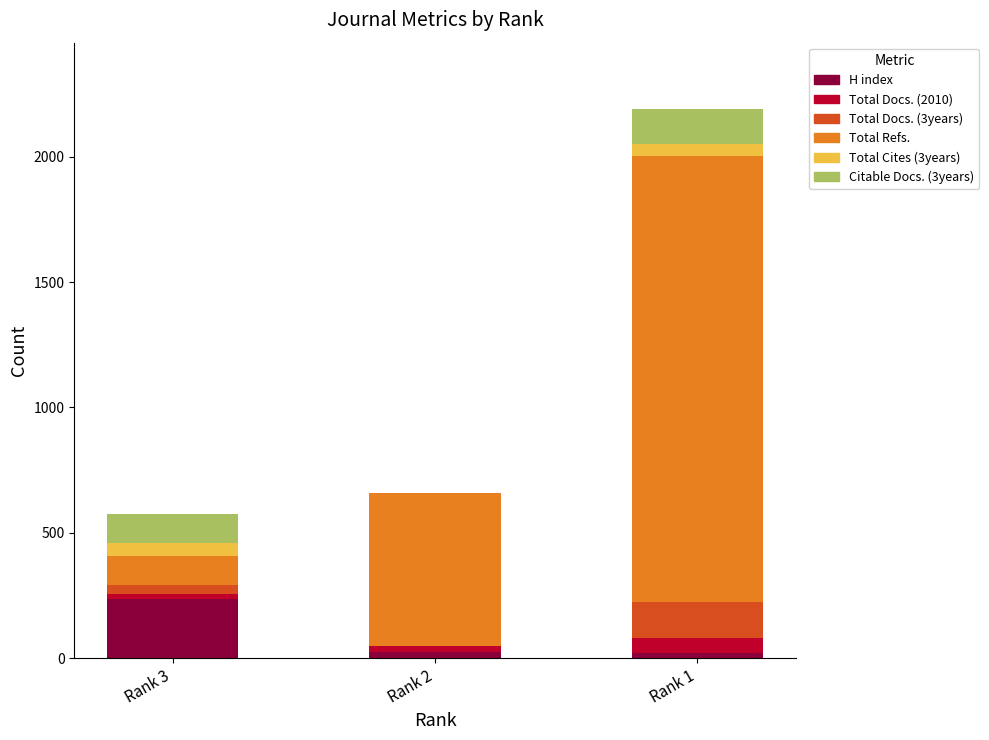

Which category has the highest value in the H index series?

Rank 3